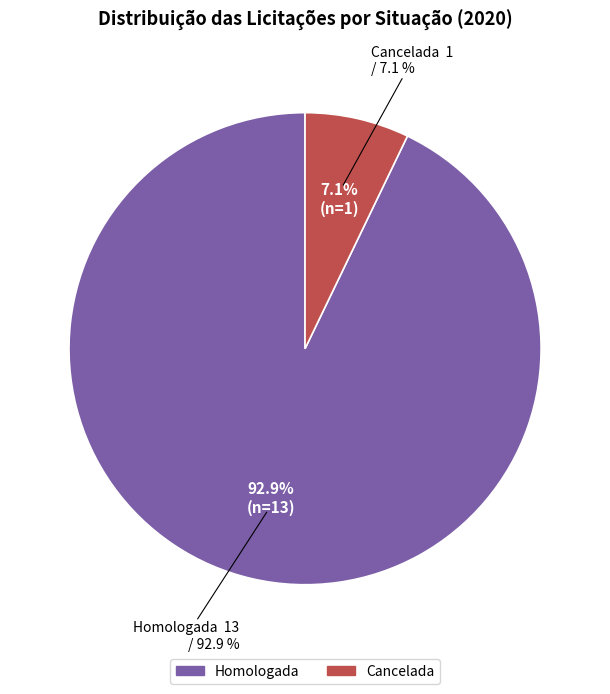

Approximately how many times larger is the value at Cancelada compared to Homologada?

0.1